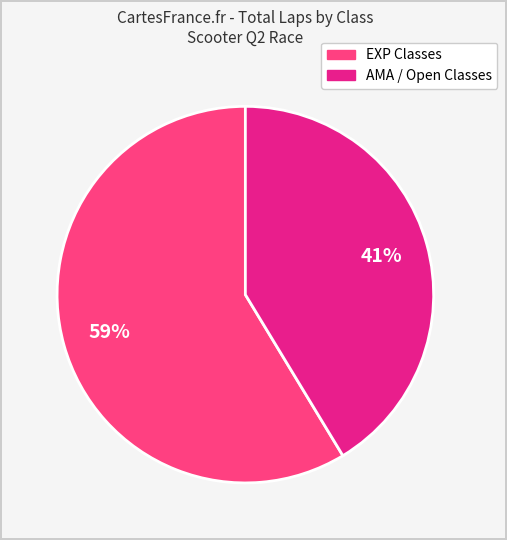

To the nearest percent, what is the average slice percentage?

50%